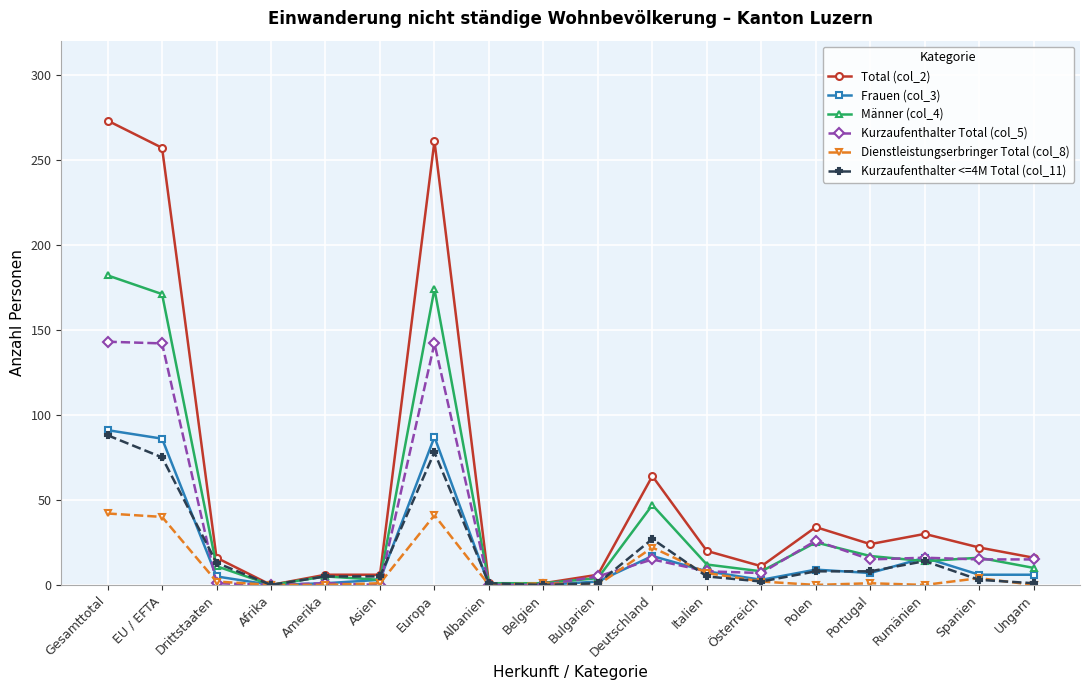

Which category has the highest value across all series?

Gesamttotal